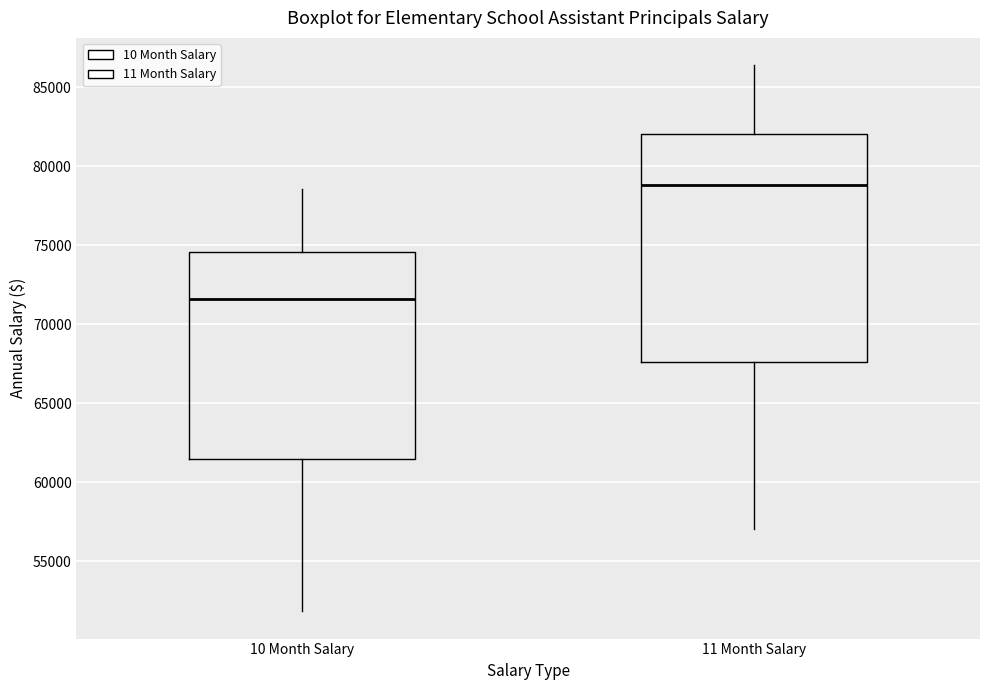

Reading left to right, transcribe this box plot: for each box, give where its median line is, the range the box spans, and where its two whiskers end, as read against the y-axis. The values are not printed on the chart, so give them approximately, as read against the axis.

10 Month Salary: median 71500, box 61500 to 74500, whiskers 52000 to 78500
11 Month Salary: median 79000, box 67500 to 82000, whiskers 57000 to 86500